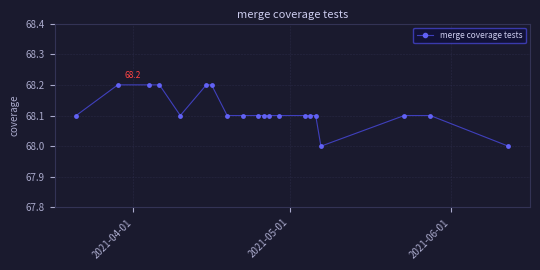

What is the average value?

68.1